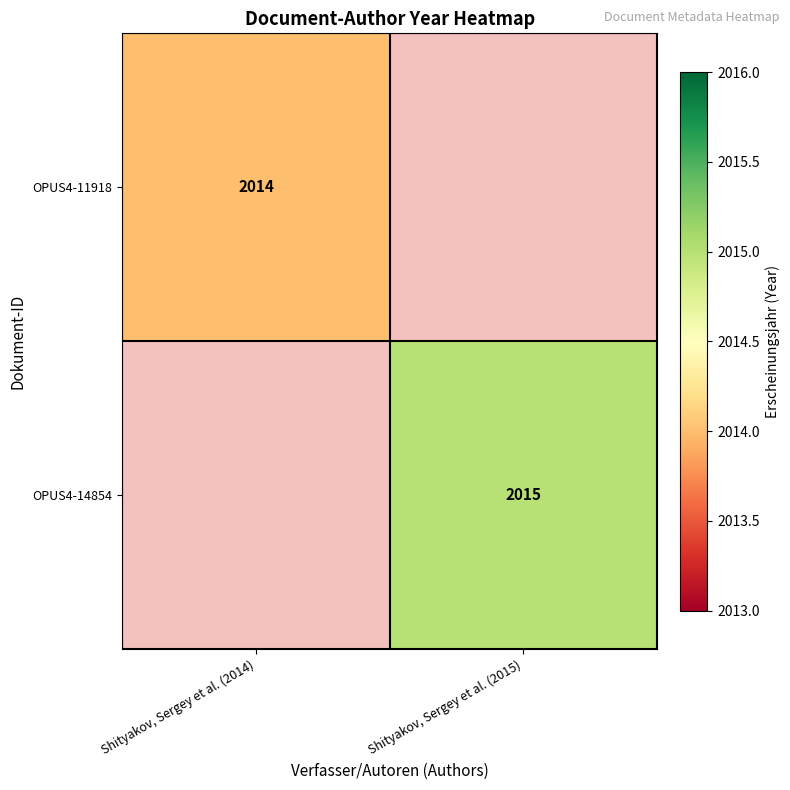

At which category is the sum across all series the highest?

Shityakov, Sergey et al. (2015)